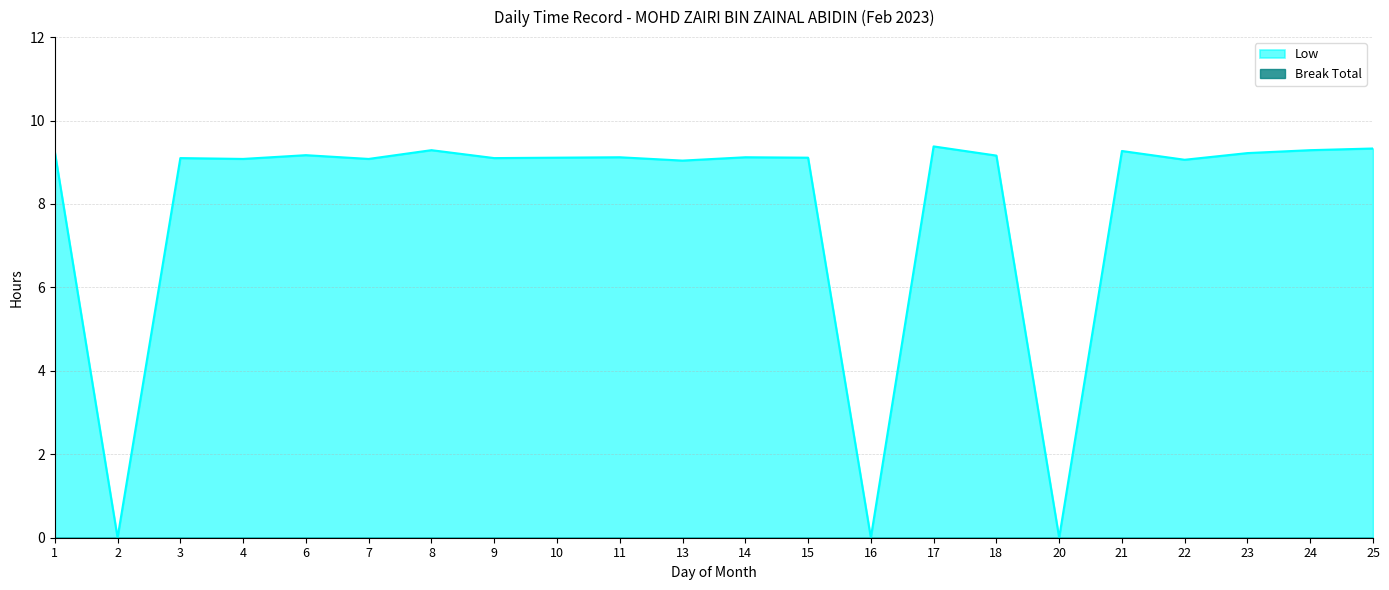

True or false: the data shows 4.6 at 7.

False